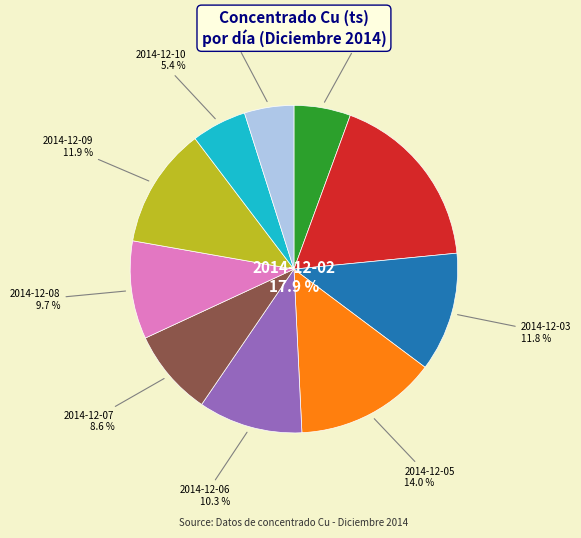

To the nearest percent, what percentage of the pie is 2014-12-01?

6%